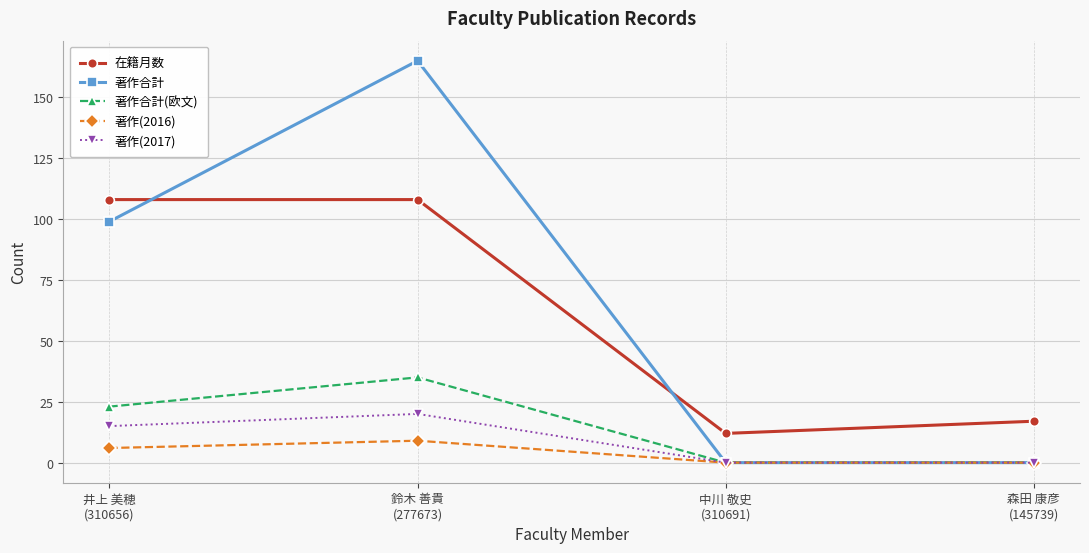

What is the highest value of the 著作(2017) series?

20